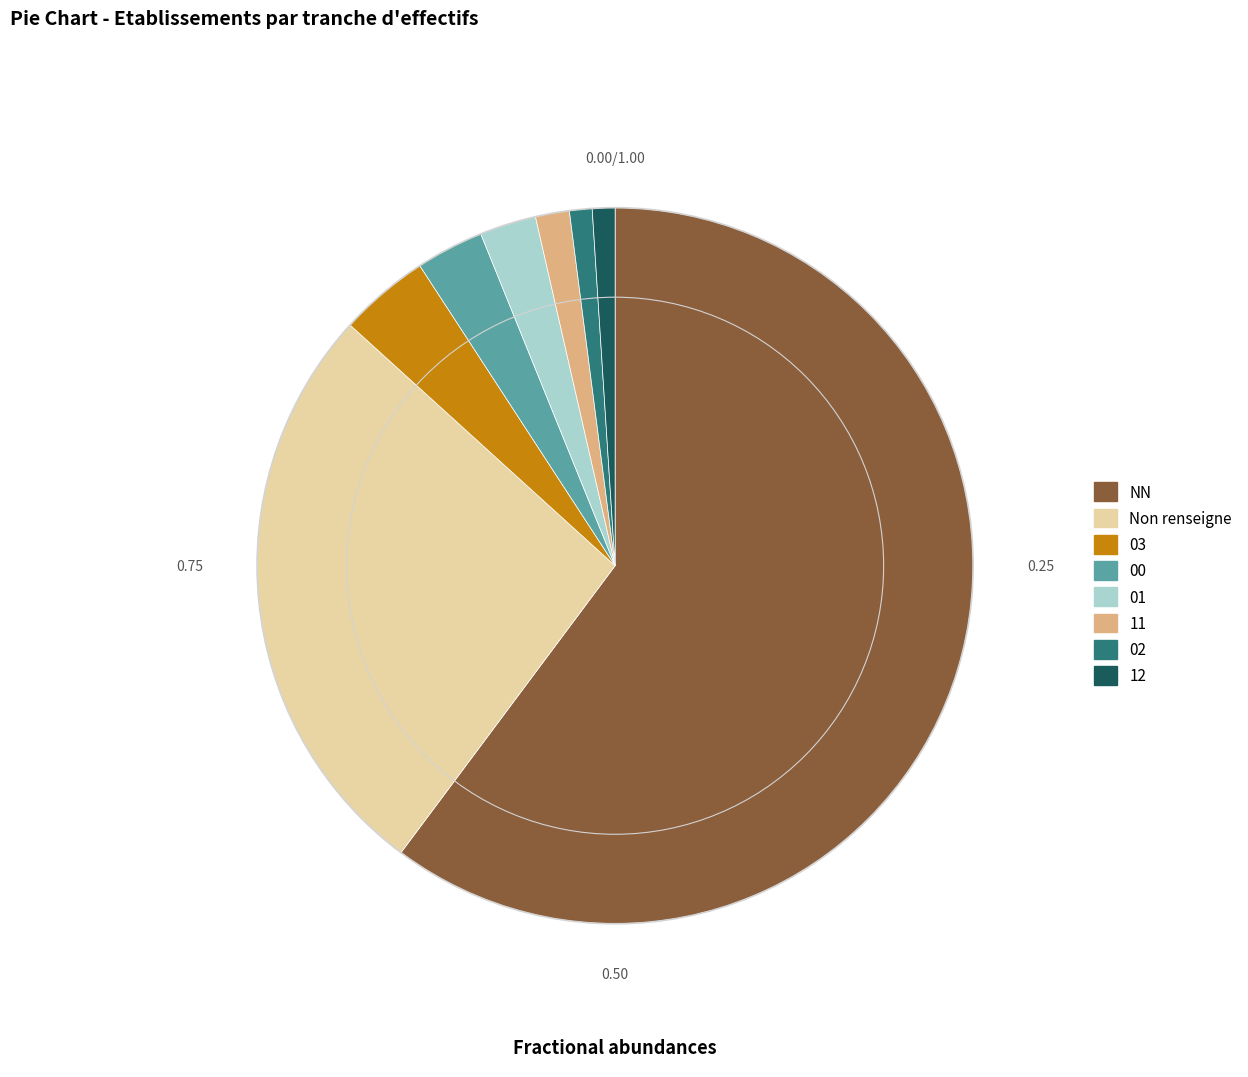

Which slice is the largest?

NN